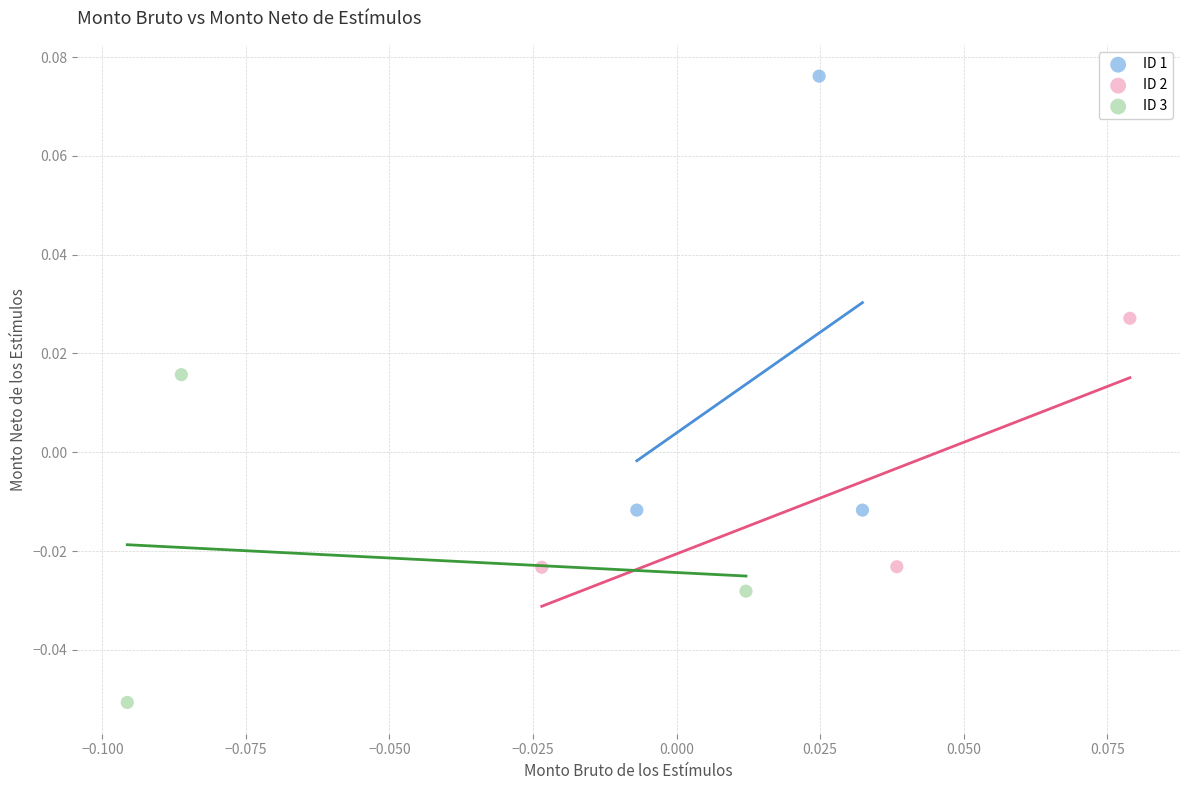

Which series contains the lowest Y value?

ID 3